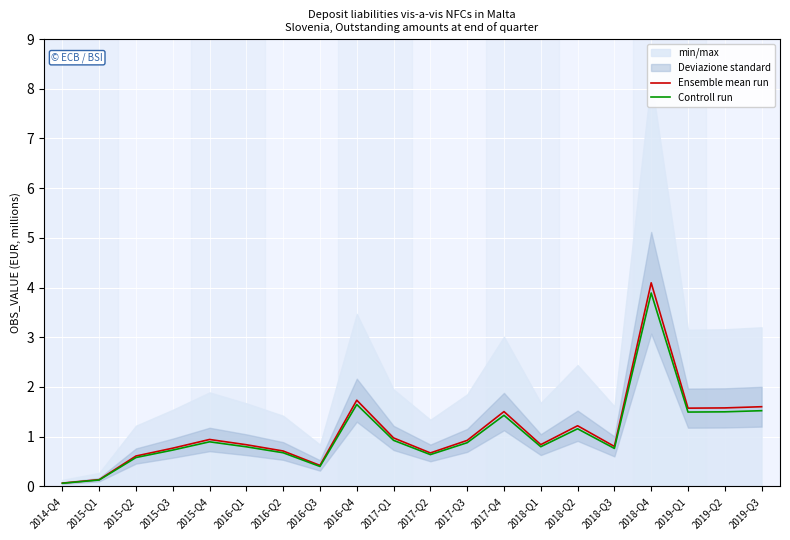

Between 2017-Q3 and 2018-Q3, which series saw the biggest shift?

Ensemble mean run